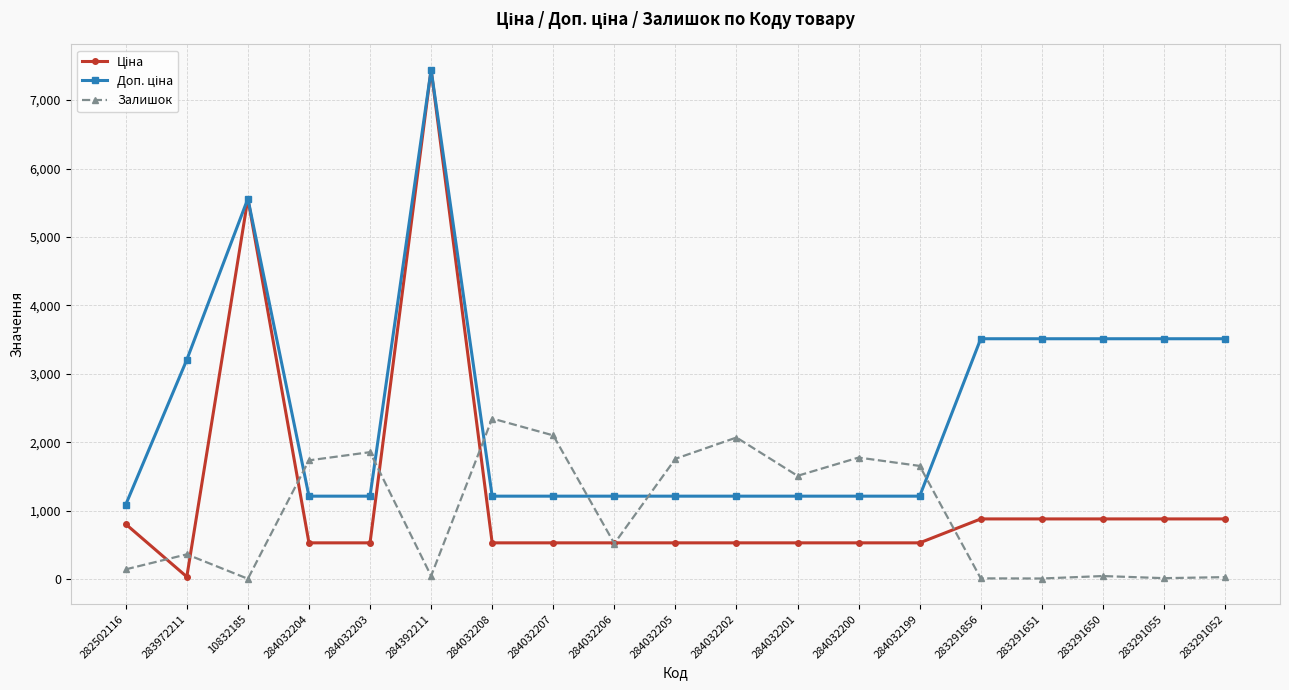

At which category does the chart reach its peak across all series?

284392211